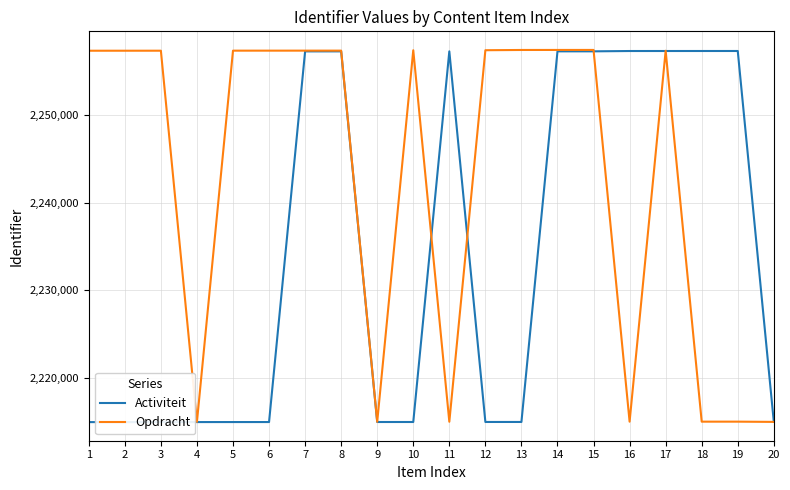

What is the greatest value displayed?

2257474